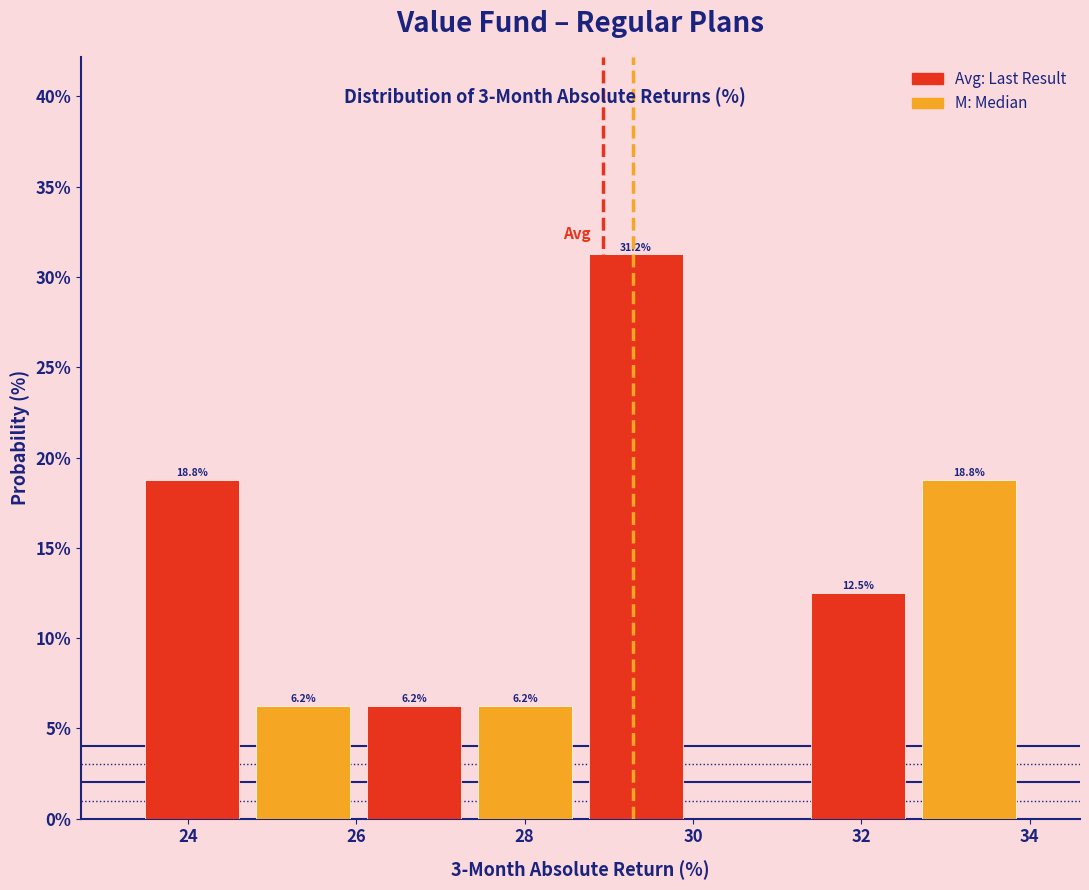

Which range on the x-axis has the tallest bar?

28.6 to 30.0